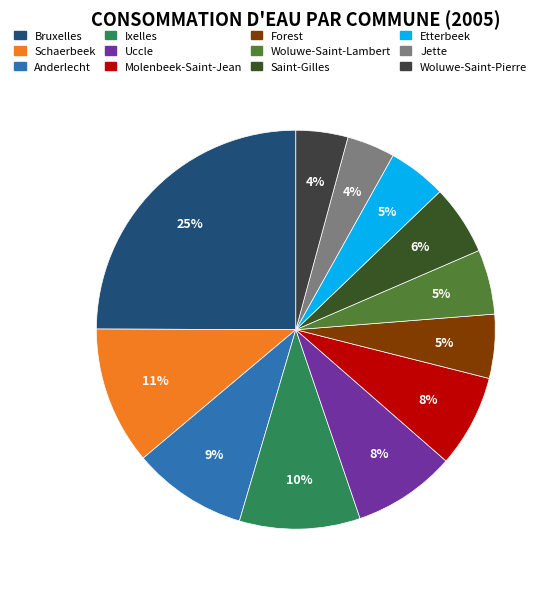

Is there any slice that represents more than half of the pie?

No